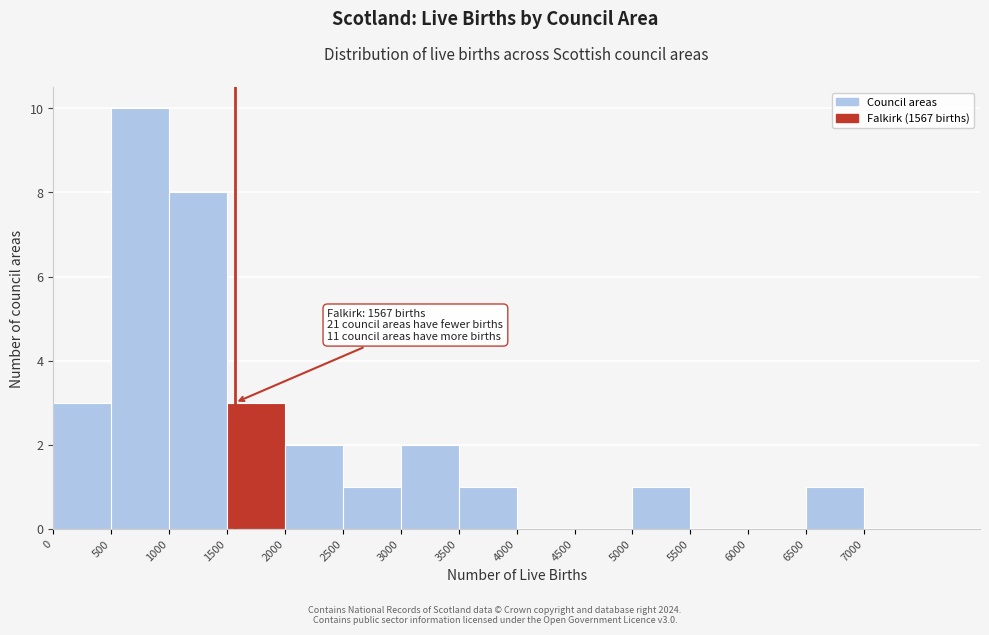

Over which range of the x-axis is the bar tallest?

500 to 1000